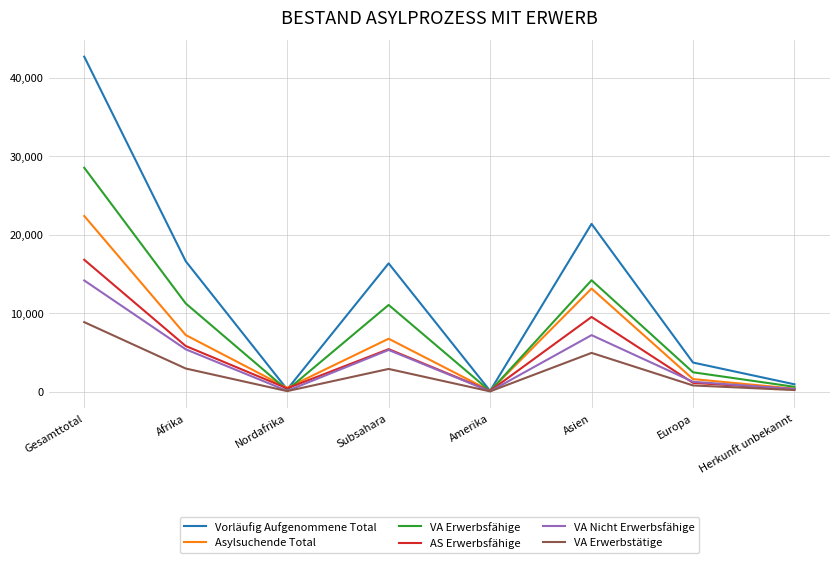

At how many categories does at least one series exceed 40308?

1